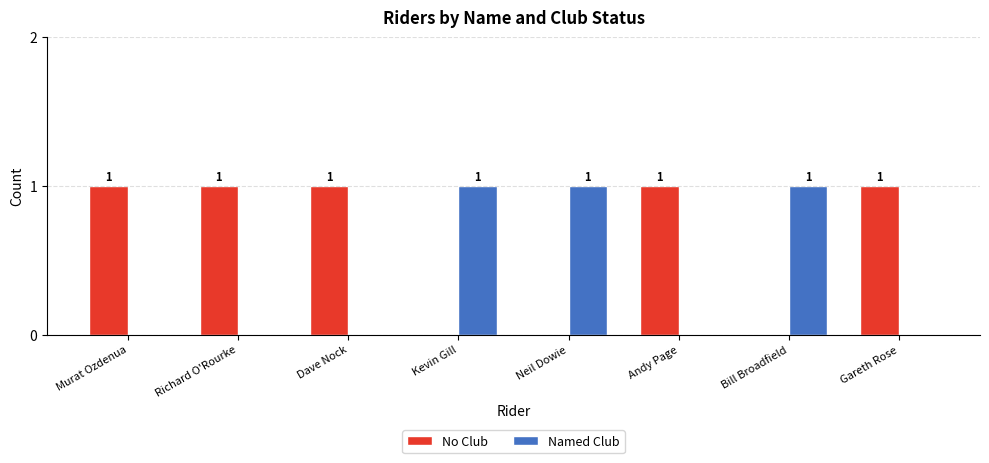

The Named Club series shows 1 at Bill Broadfield. True or false?

True